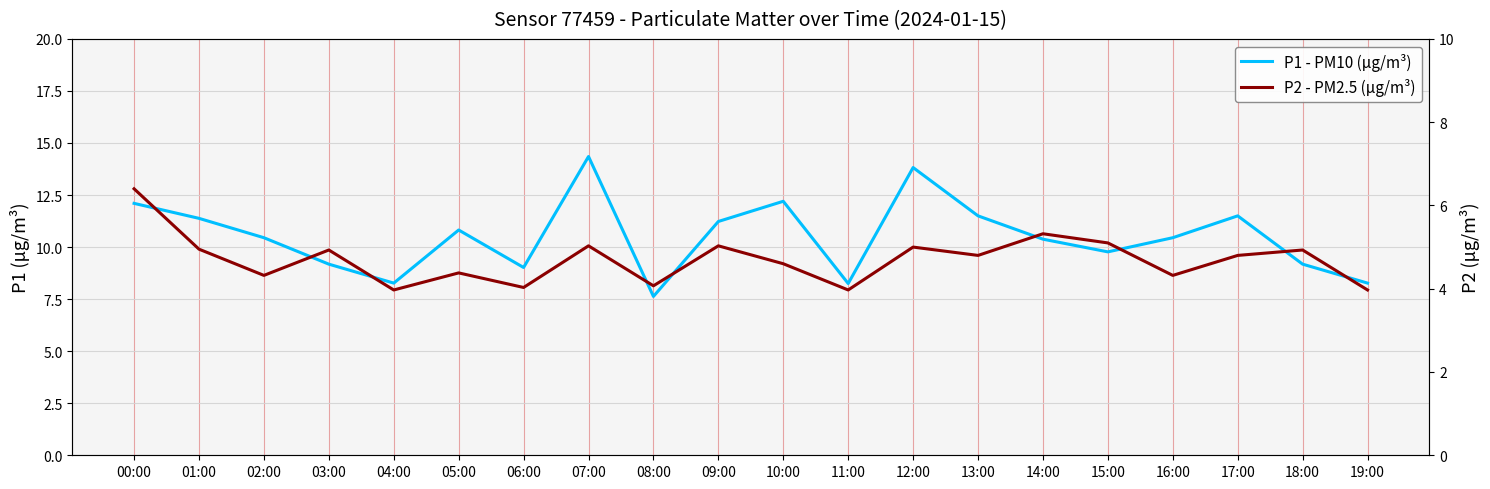

Which label corresponds to the largest value in the chart?

07:00